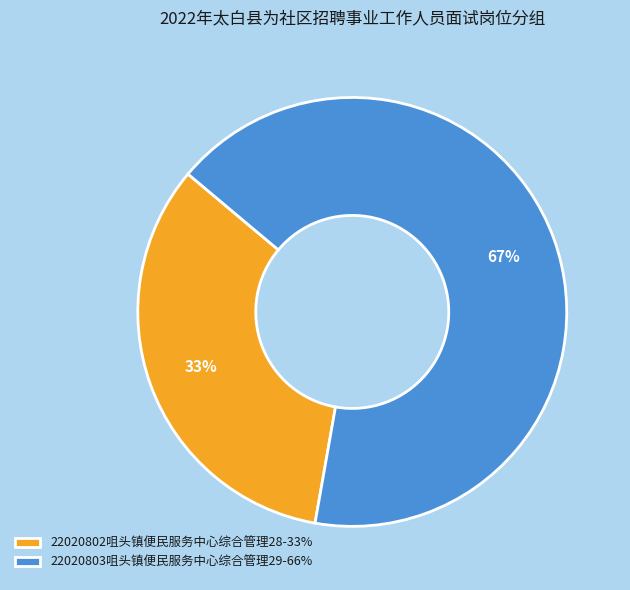

Rank the categories by value from highest to lowest.

22020803咀头镇便民服务中心综合管理29, 22020802咀头镇便民服务中心综合管理28